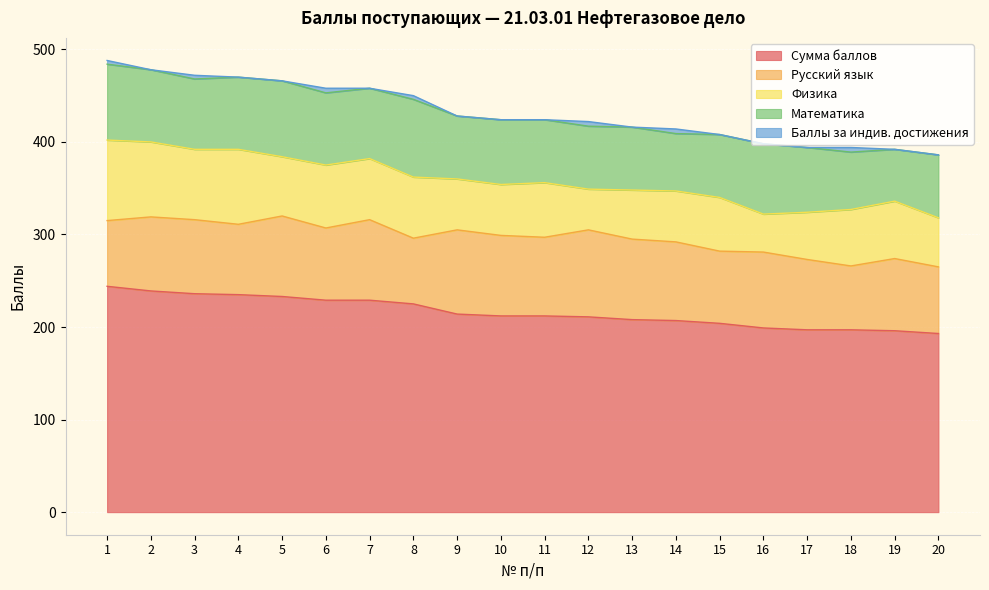

At how many categories does at least one series exceed 46?

20